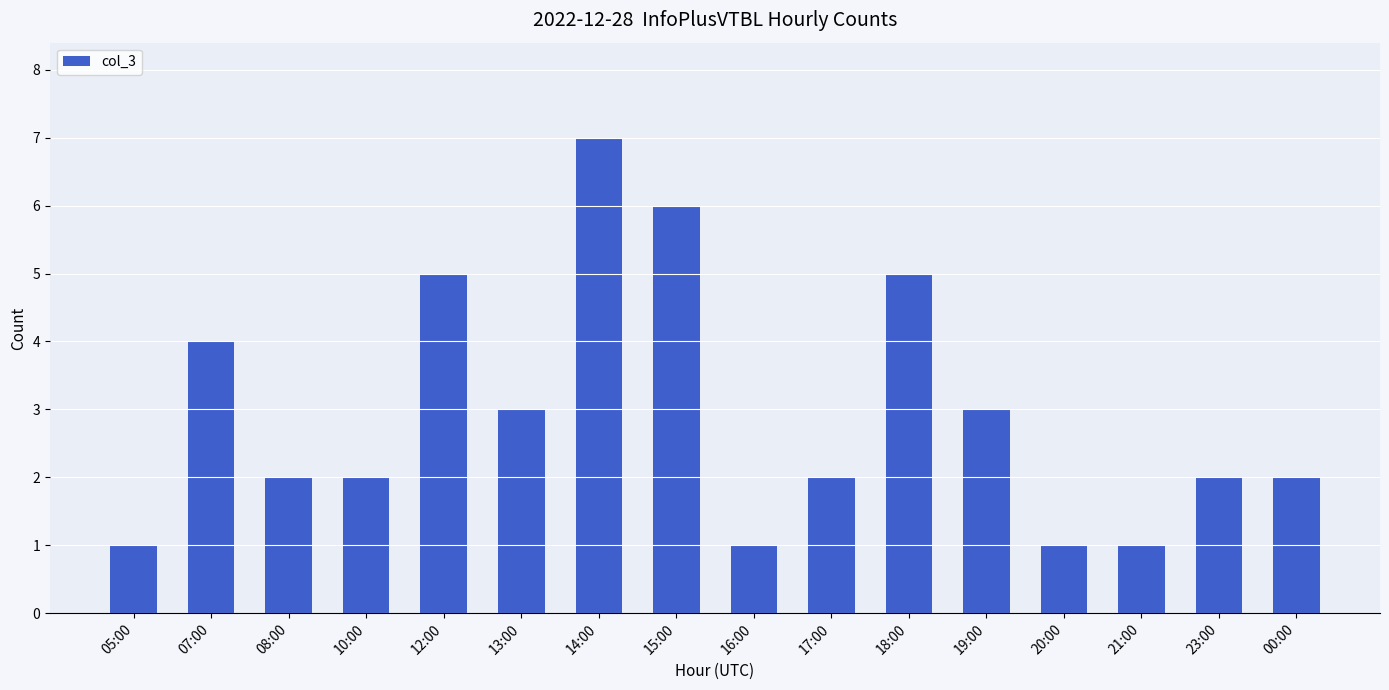

How many bars are there in total?

16